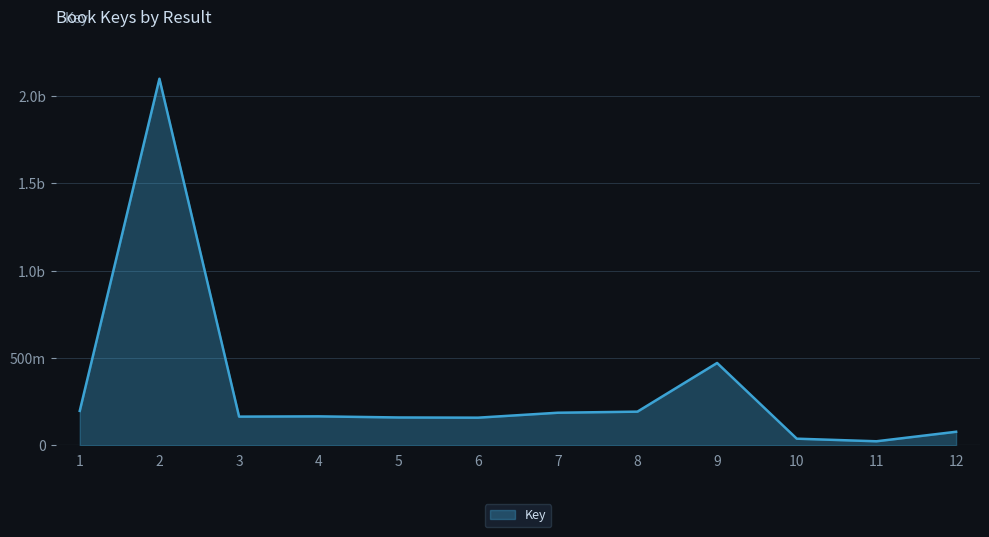

Is this an area chart (filled region under the line)?

Yes